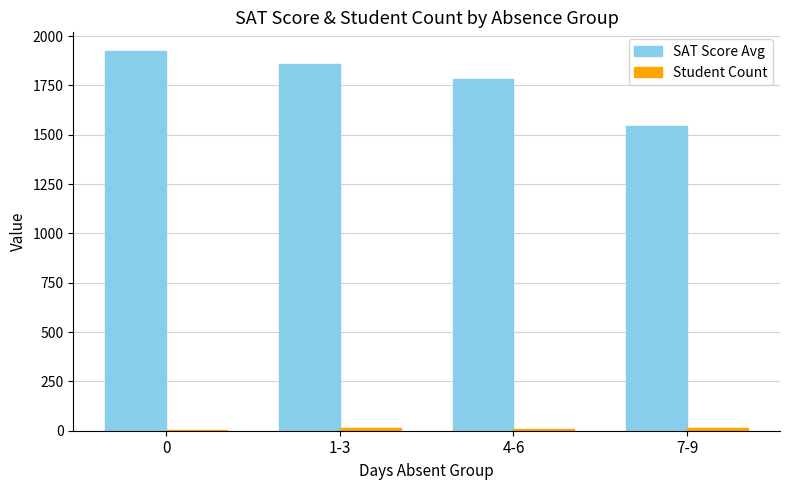

What is the greatest value displayed?

1922.5